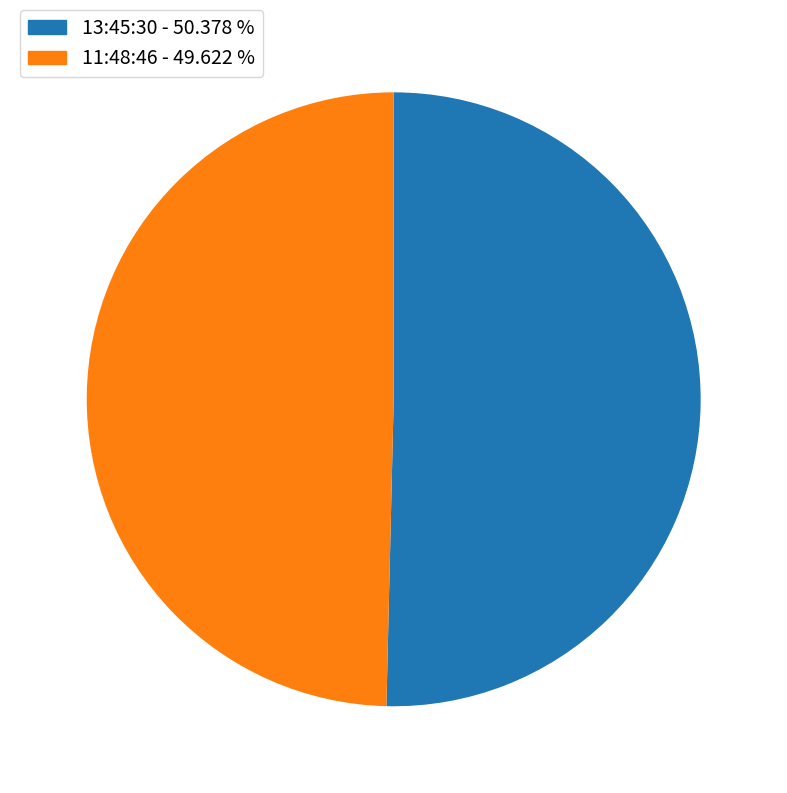

What is the largest slice in the pie chart?

13:45:30